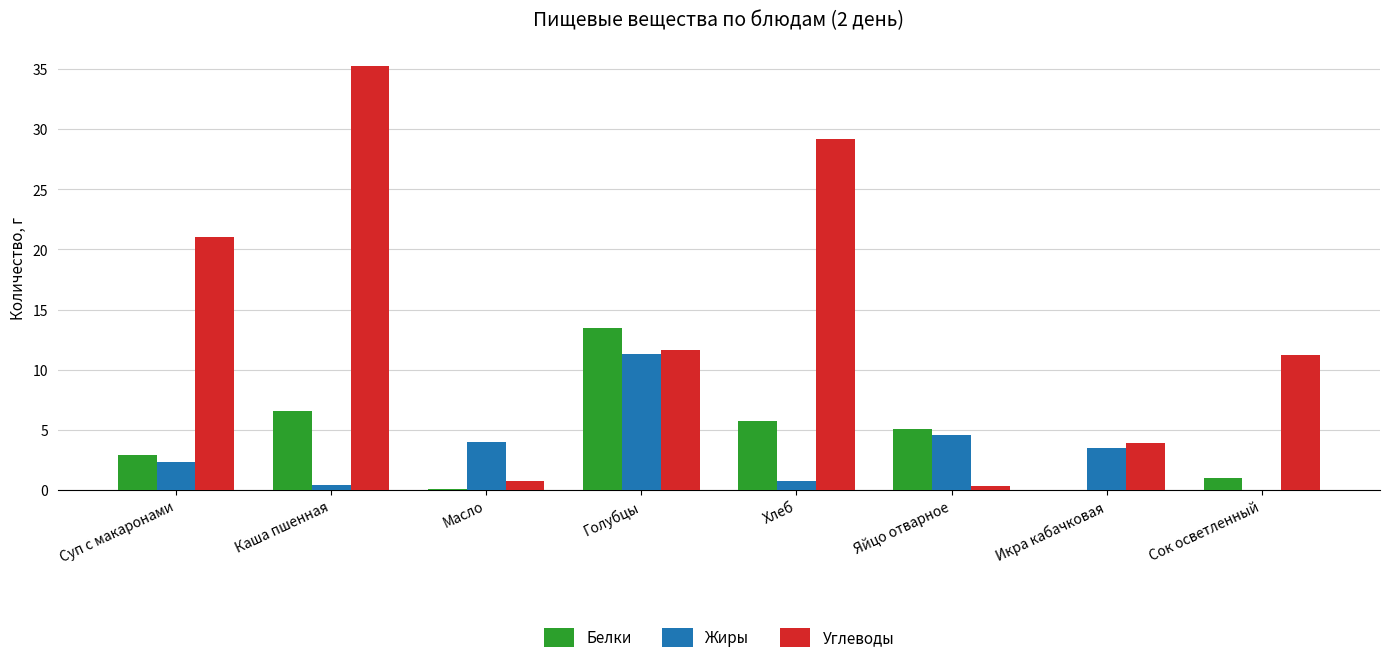

Which series has the widest spread of values?

Углеводы